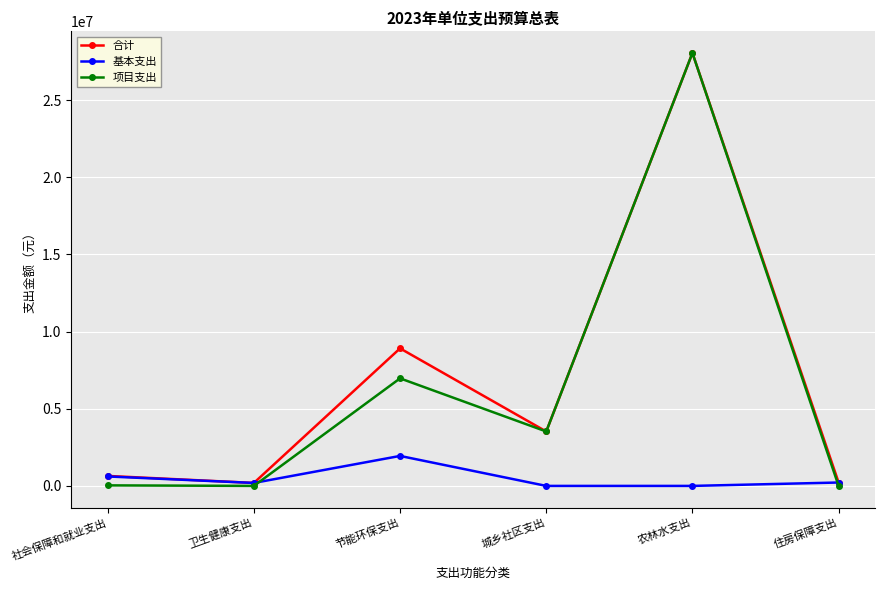

How many data points in 项目支出 are less than 3525400?

3